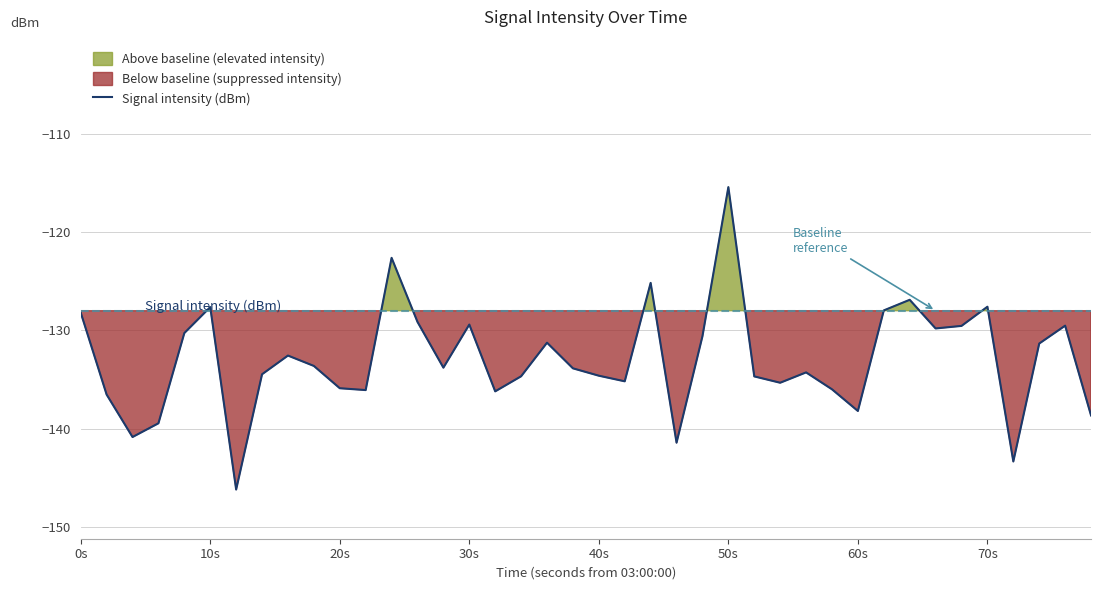

How many series are shown in this chart?

1